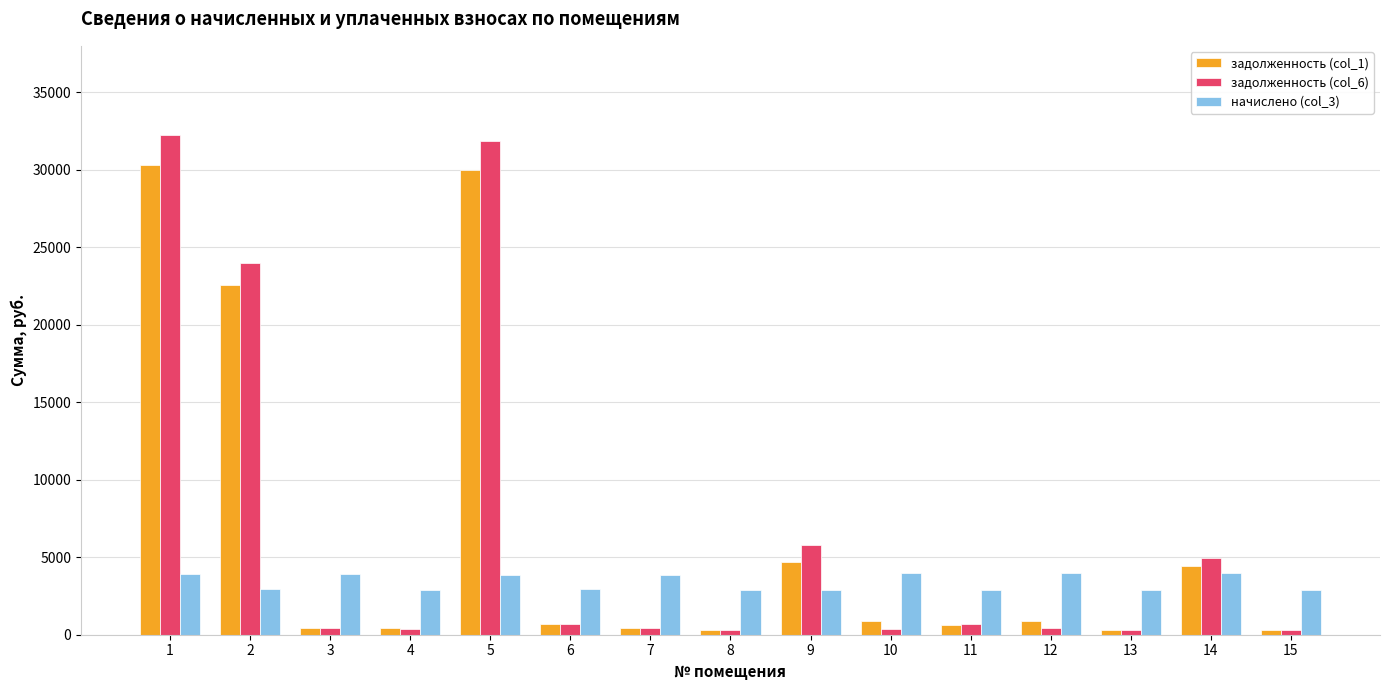

What is the value of the задолженность (col_6) bar at the 11th from the left?

661.1